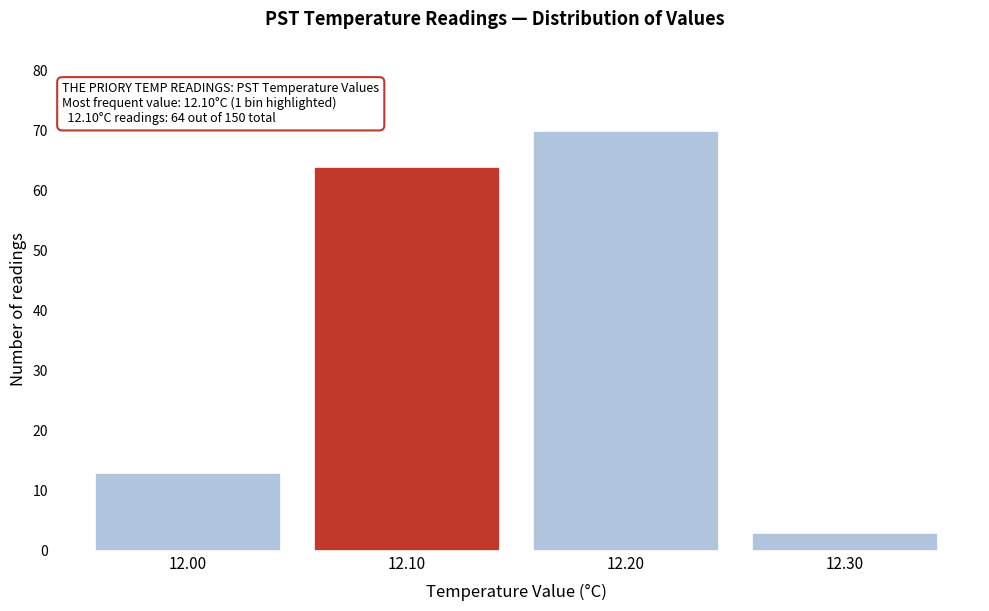

Over which range of the x-axis is the bar tallest?

12.15 to 12.25